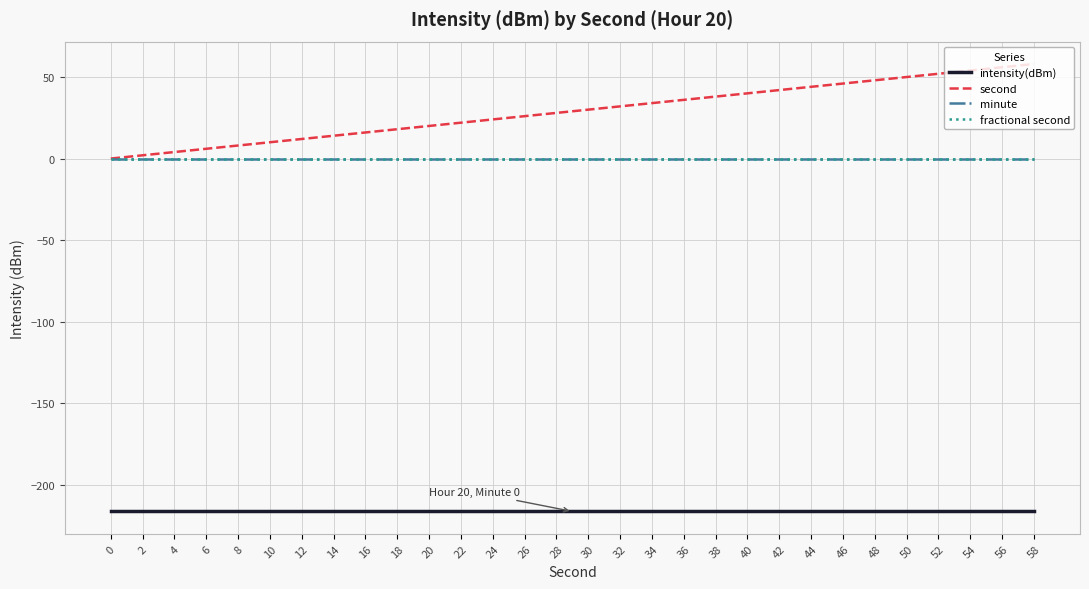

What is the value of the intensity(dBm) point at the 19th from the left?

-216.4